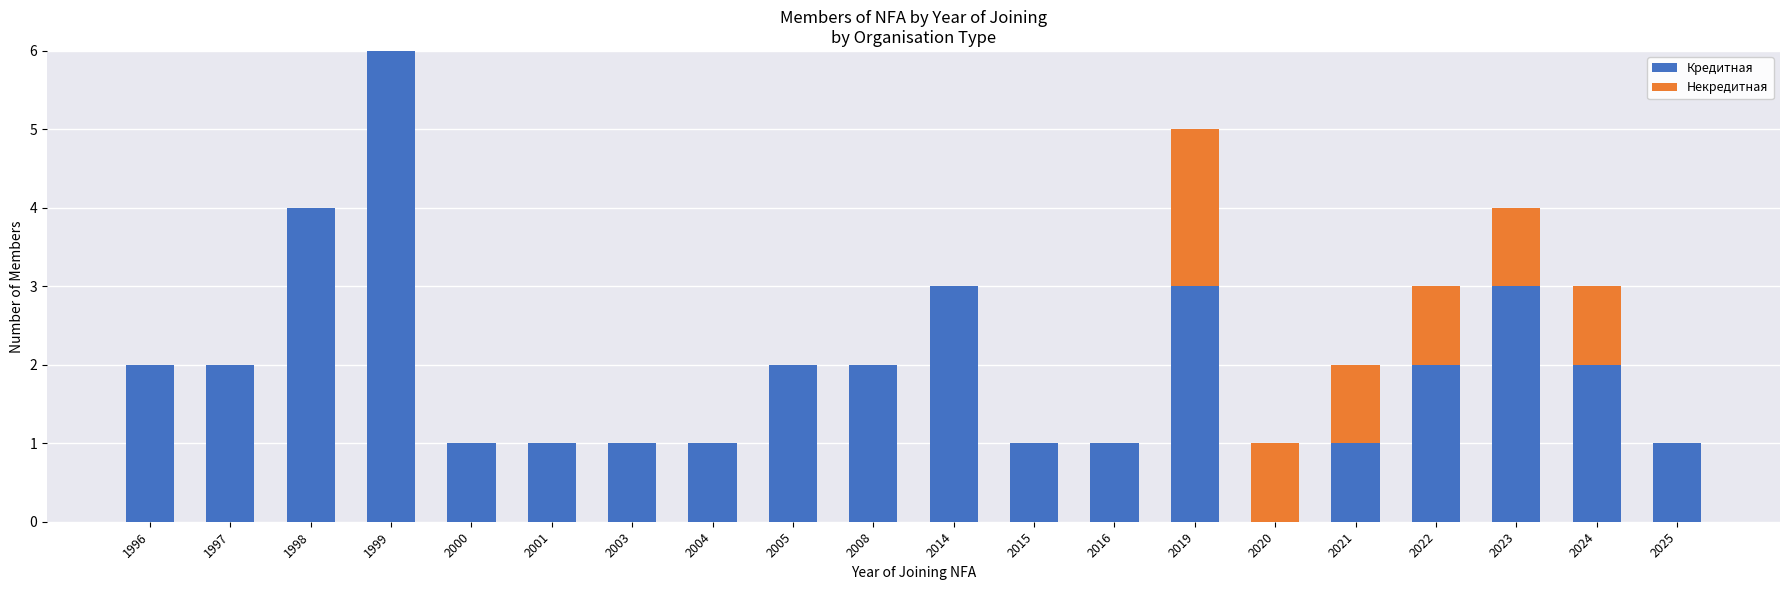

Which category has the highest value in the Кредитная series?

1999